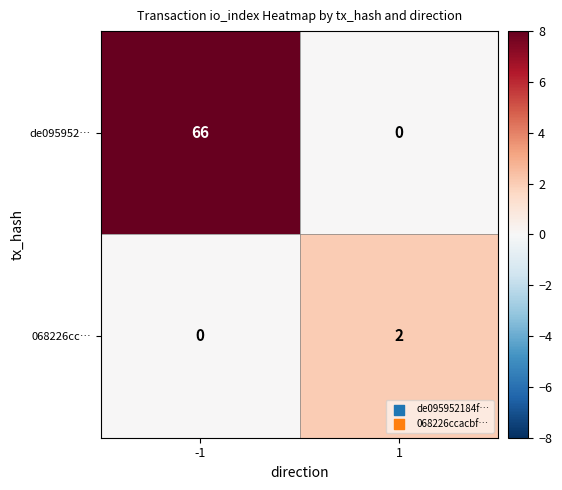

What is the average value of the de095952… series?

33